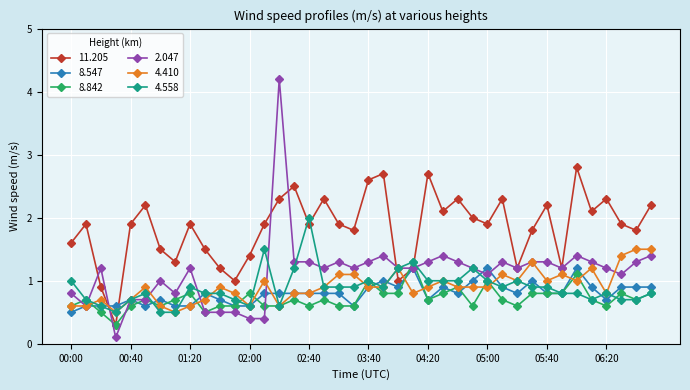

What is the value of the 4.558 point at the 32nd from the left?

0.9